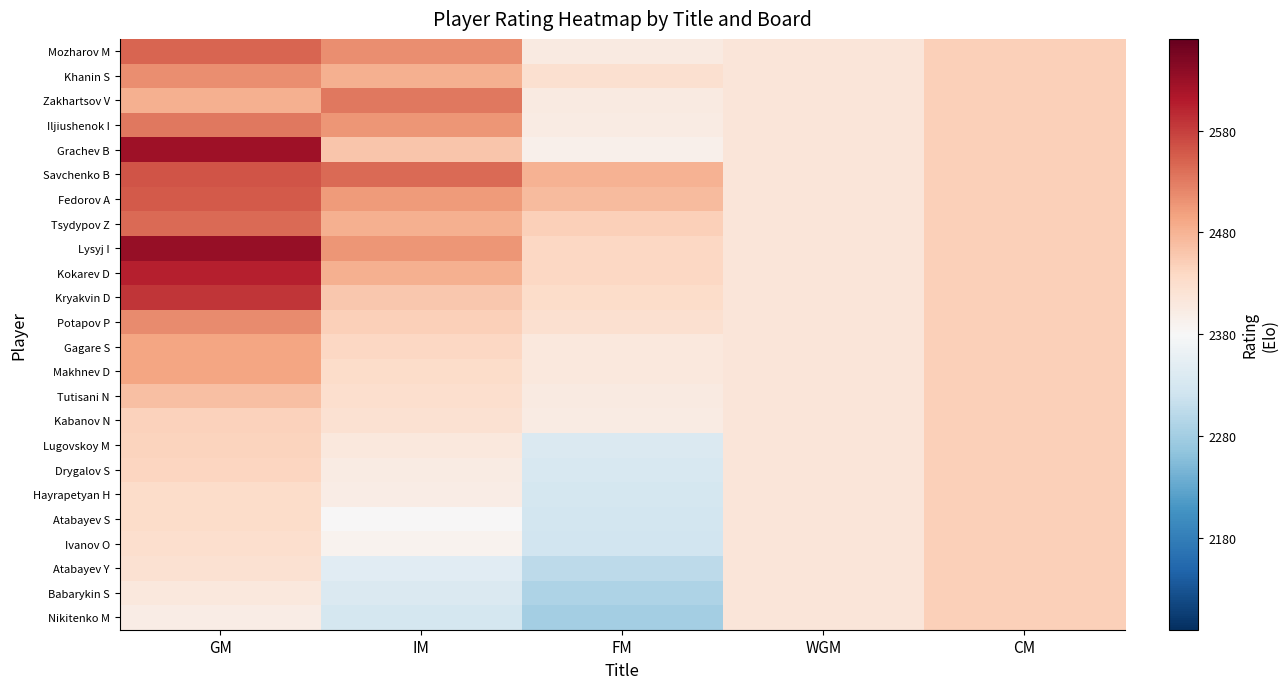

How many categories are shown in the chart?

5